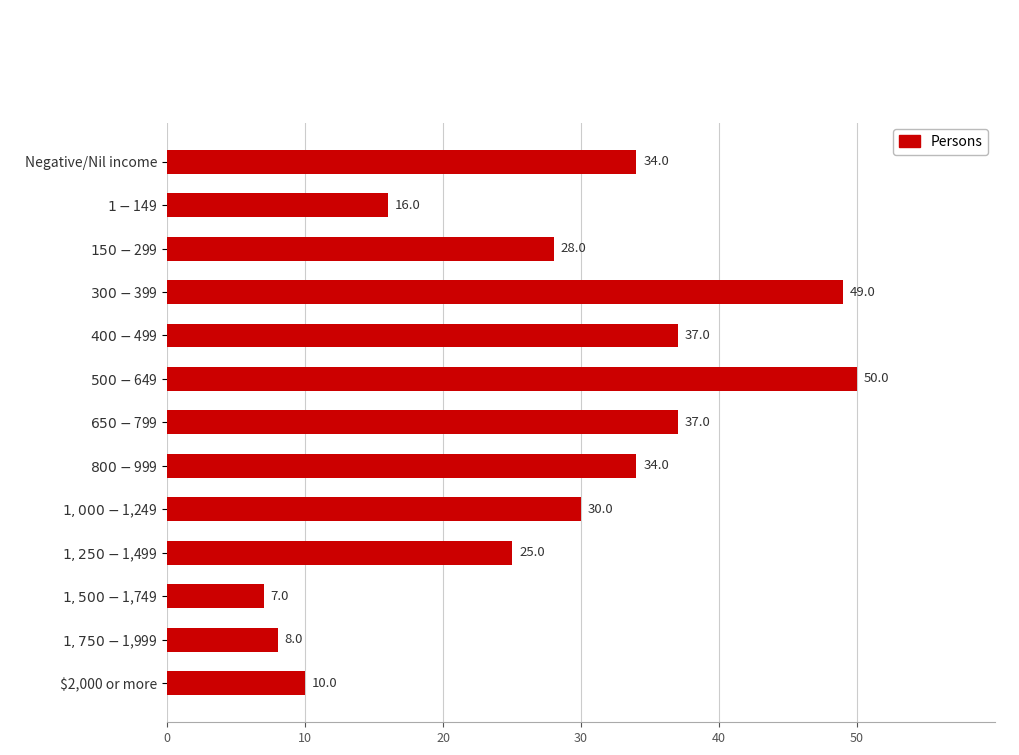

What is the sum of all values?

365